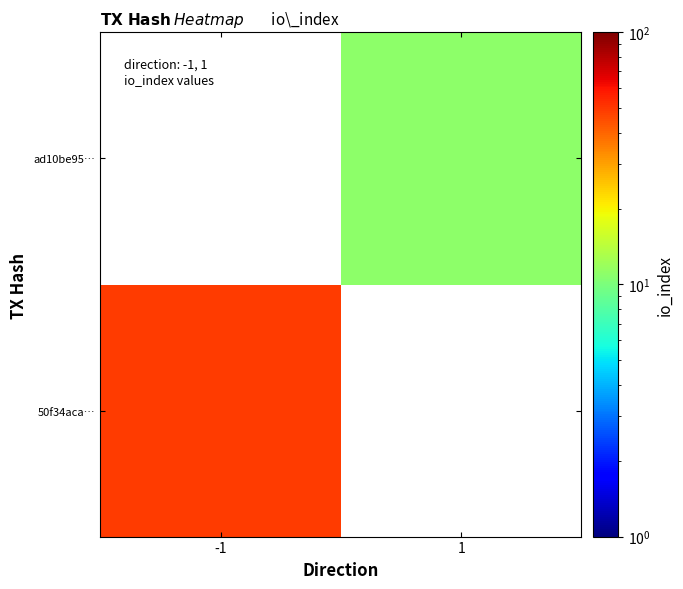

What is the approximate value of ad10be95… at 1?

11.0